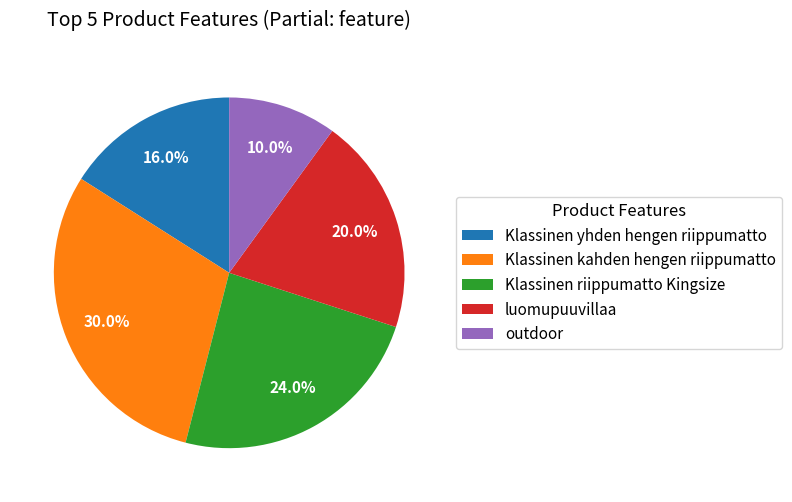

True or false: luomupuuvillaa accounts for 20% of the total.

True